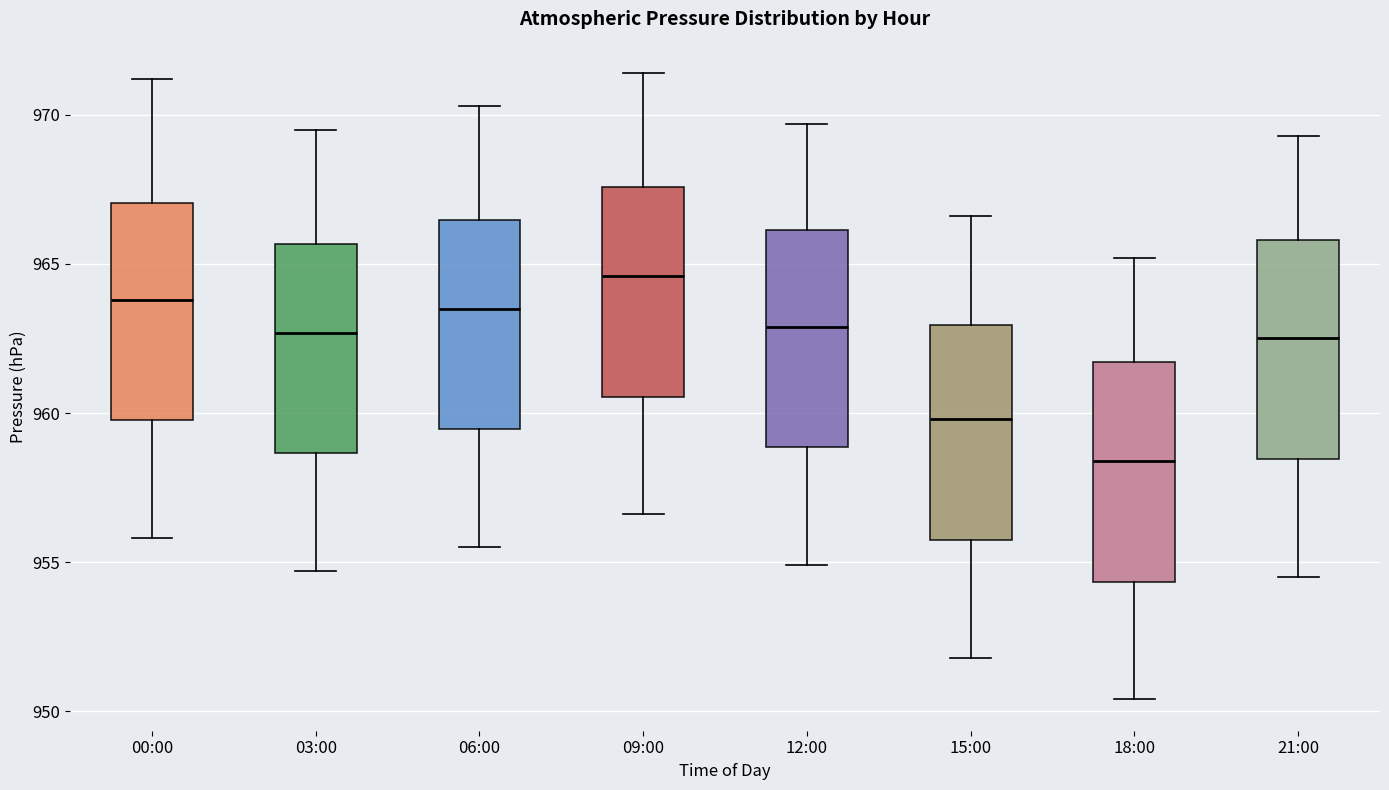

Reading left to right, transcribe this box plot: for each box, give where its median line is, the range the box spans, and where its two whiskers end, as read against the y-axis. The values are not printed on the chart, so give them approximately, as read against the axis.

00:00: median 964.0, box 960.0 to 967.0, whiskers 956.0 to 971.0
03:00: median 962.5, box 958.5 to 965.5, whiskers 954.5 to 969.5
06:00: median 963.5, box 959.5 to 966.5, whiskers 955.5 to 970.5
09:00: median 964.5, box 960.5 to 967.5, whiskers 956.5 to 971.5
12:00: median 963.0, box 959.0 to 966.0, whiskers 955.0 to 969.5
15:00: median 960.0, box 956.0 to 963.0, whiskers 952.0 to 966.5
18:00: median 958.5, box 954.5 to 961.5, whiskers 950.5 to 965.0
21:00: median 962.5, box 958.5 to 966.0, whiskers 954.5 to 969.5